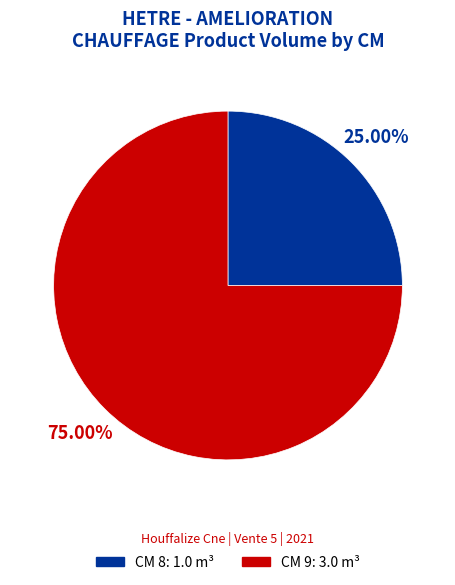

Rank the categories by value from highest to lowest.

CM 9: 3.0 m³, CM 8: 1.0 m³